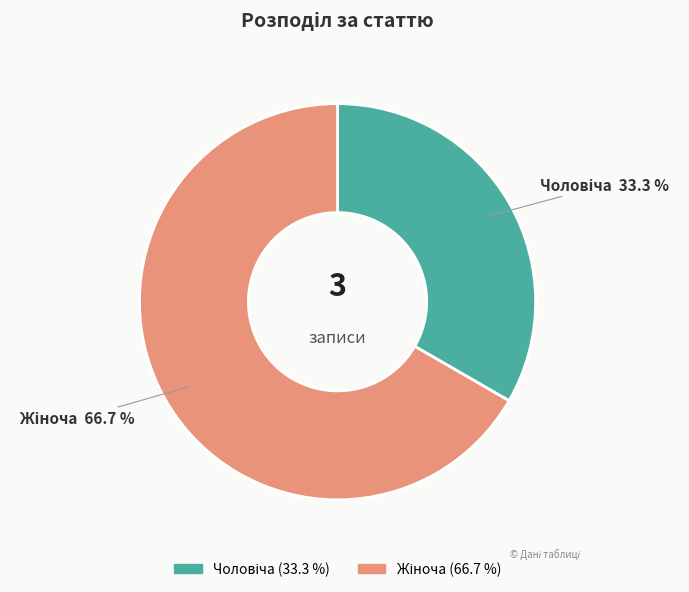

Is there a majority slice in this chart?

Yes